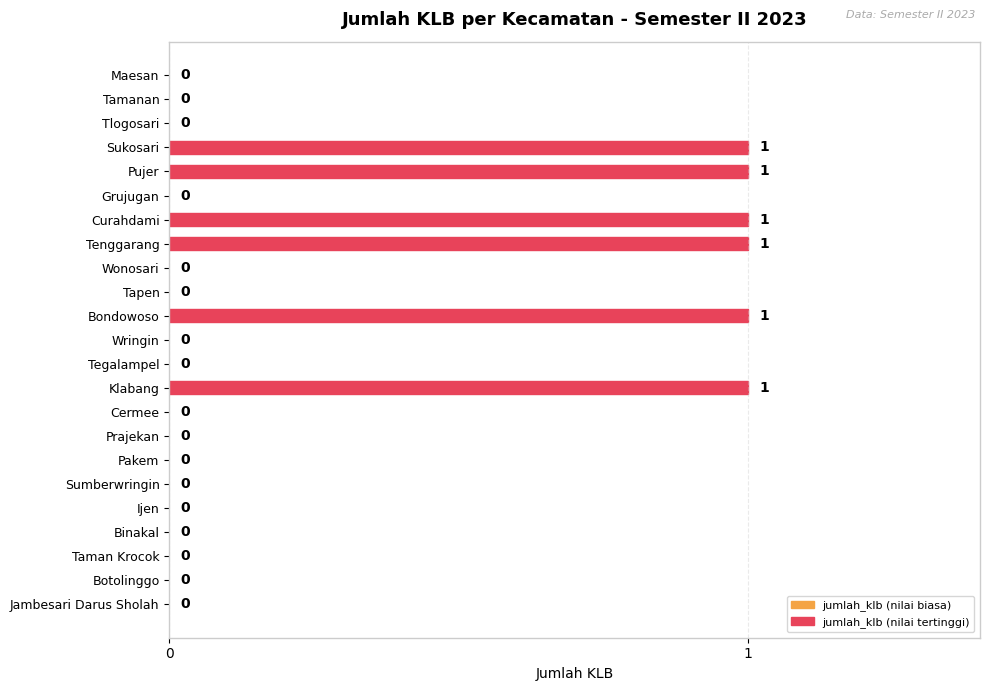

True or false: the data shows 0 at Prajekan.

True